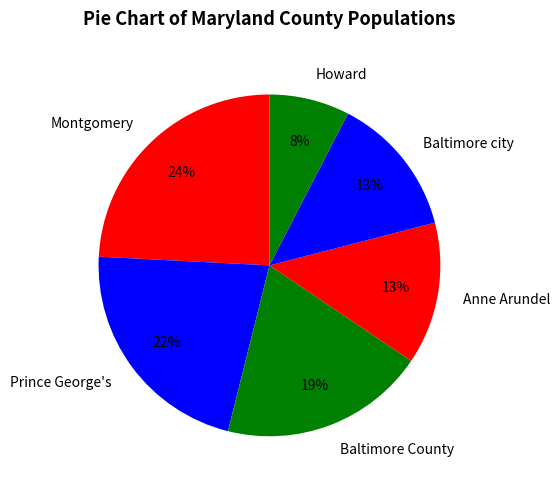

What is the smallest slice in the pie chart?

Howard